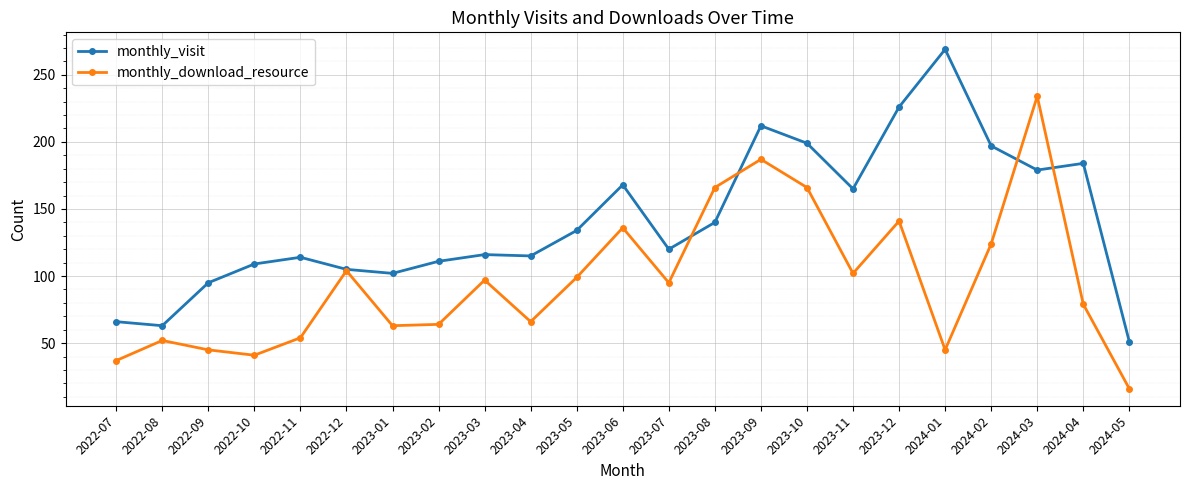

How many lines are shown in the chart?

2